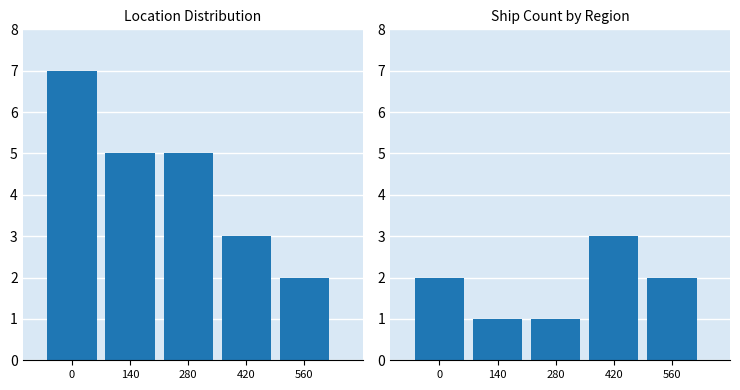

Count the values in the range 1 to 2.

4